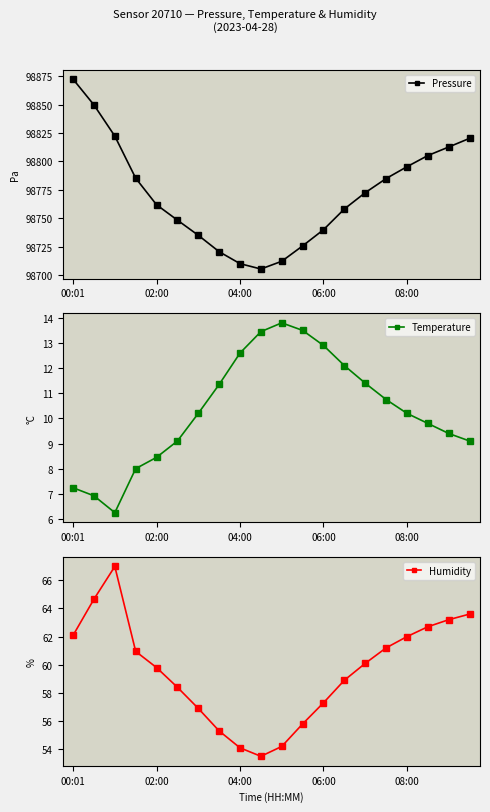

The value of Temperature at 06:00 is 12.9. True or false?

True